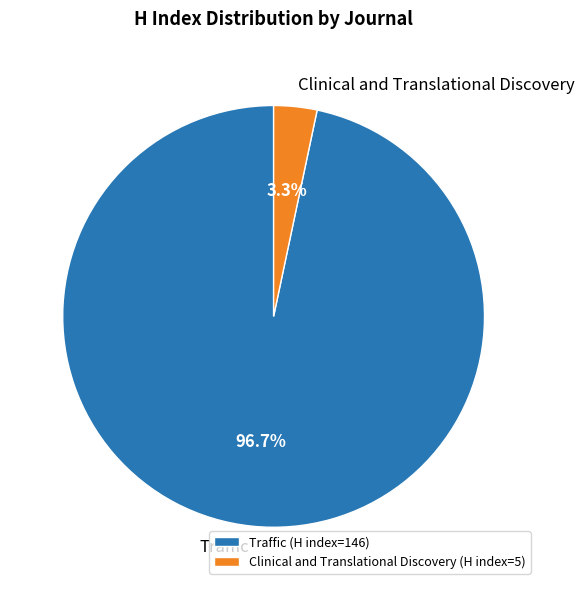

Is it true that Clinical and Translational Discovery is 3% of the pie?

True